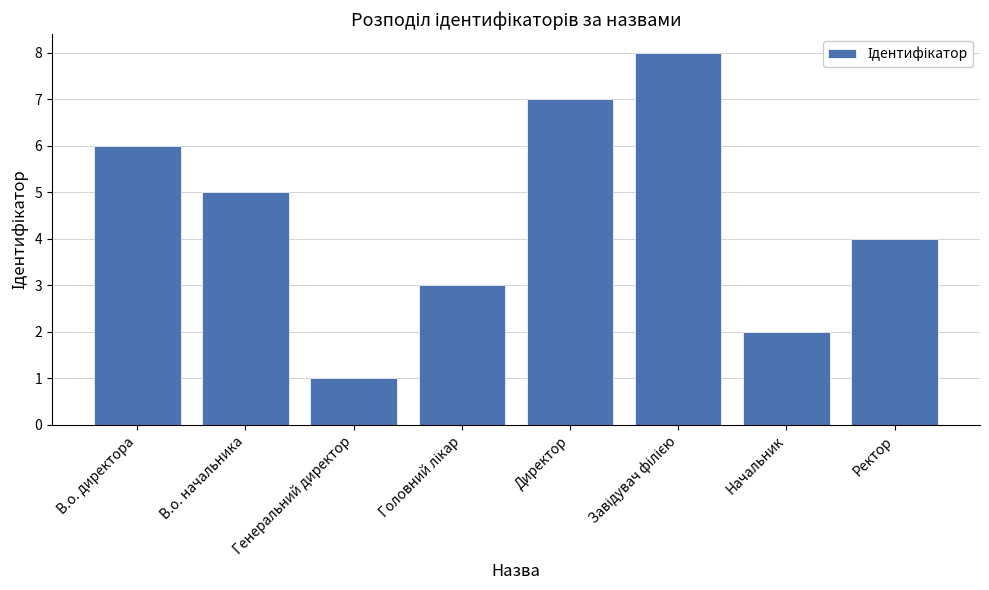

What is the sum of all values?

36